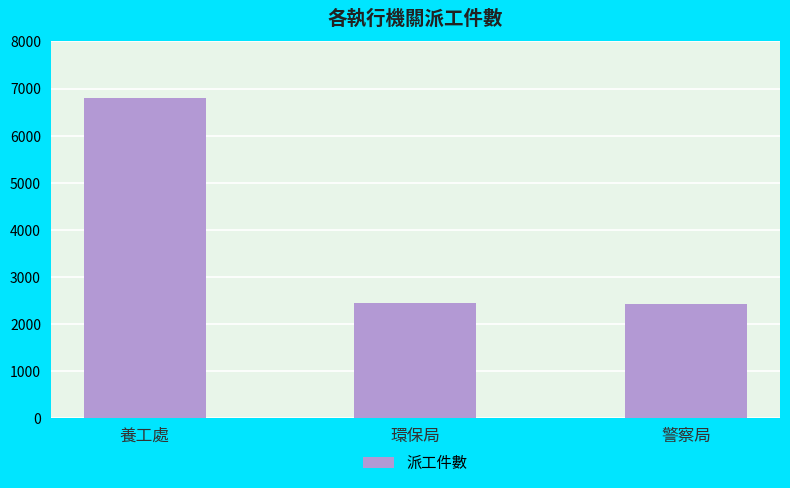

What is the change in value from 養工處 to 環保局?

-4353